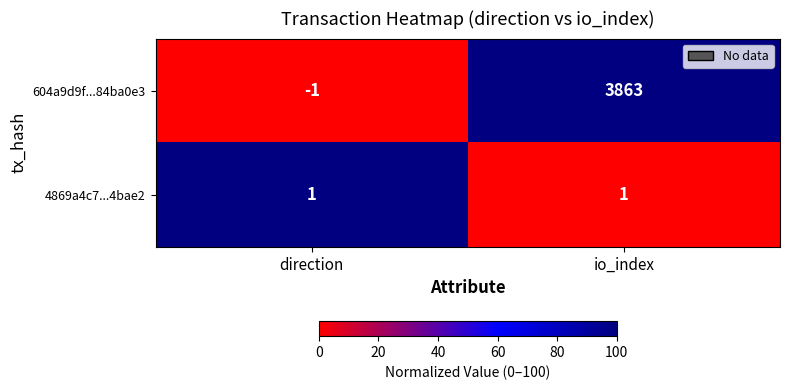

The value of 604a9d9f...84ba0e3 at direction is 0. True or false?

False